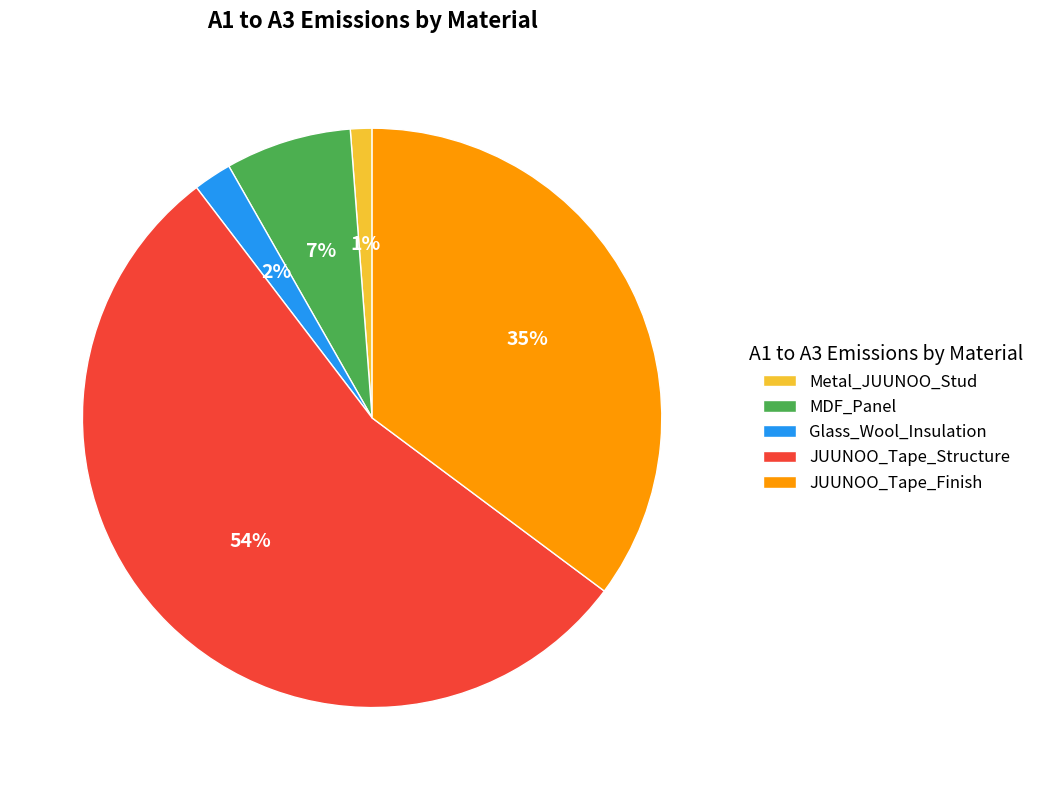

Is it true that JUUNOO_Tape_Finish is 35% of the pie?

True